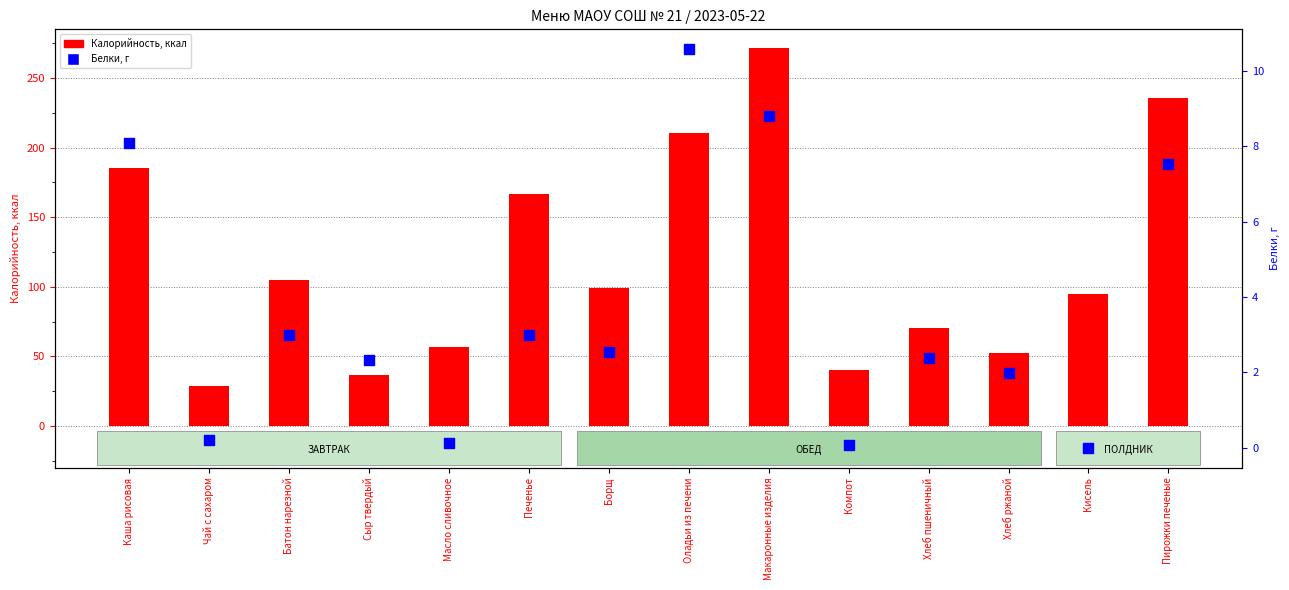

Which series contains the highest Y value?

Калорийность